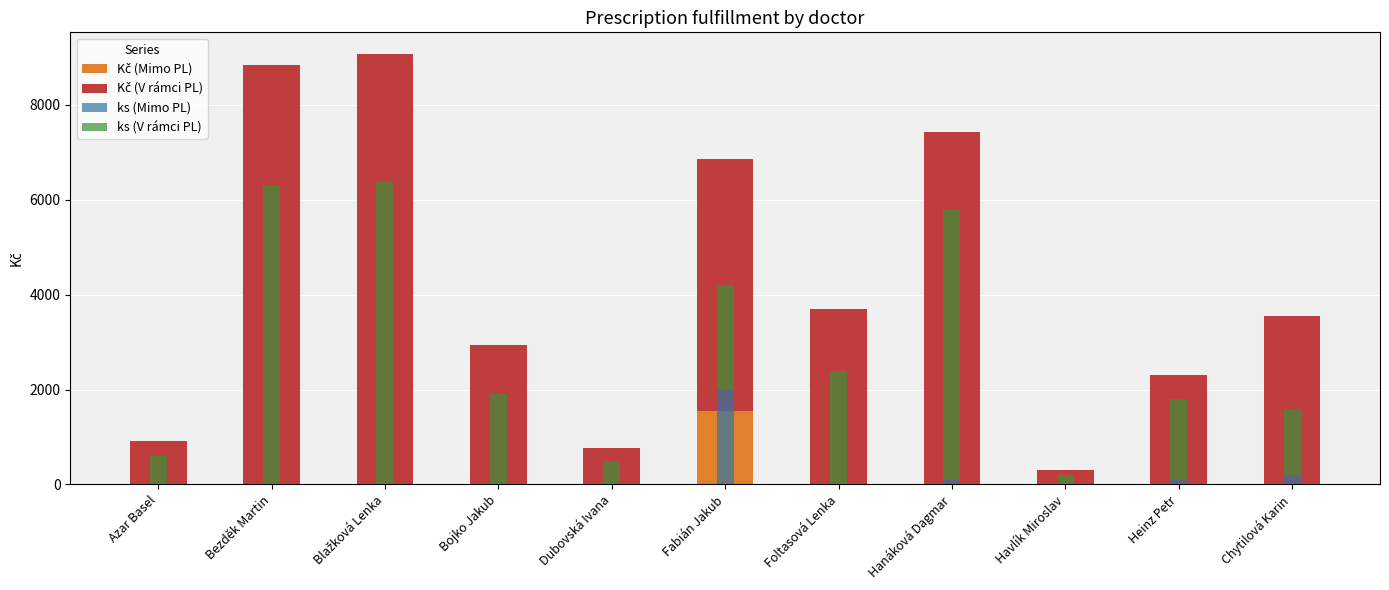

What is the total value across all series at Heinz Petr?

4110.3